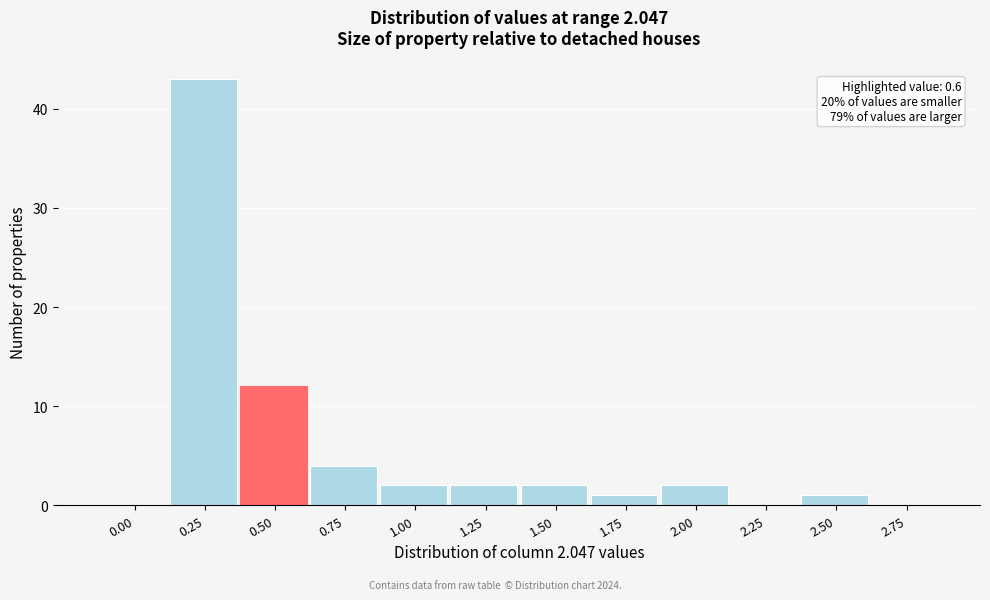

Reading left to right, list all the values displayed in this chart.

0.00=0	0.25=43	0.50=12	0.75=4	1.00=2	1.25=2	1.50=2	1.75=1	2.00=2	2.25=0	2.50=1	2.75=0